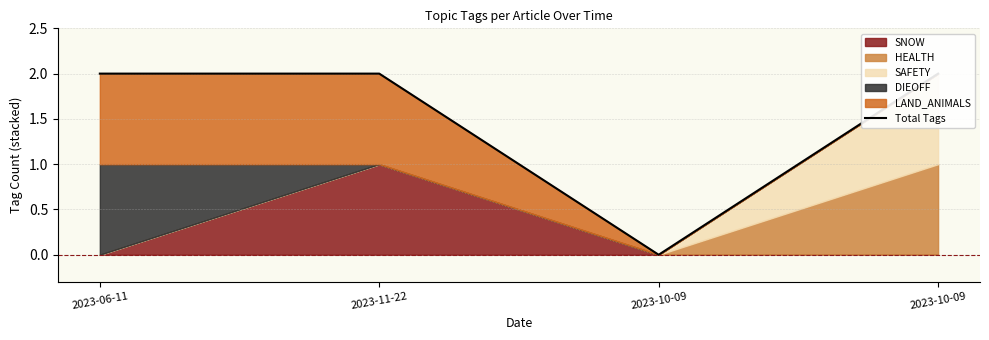

How many interior local valleys (lower than both neighbors) does the data have?

1